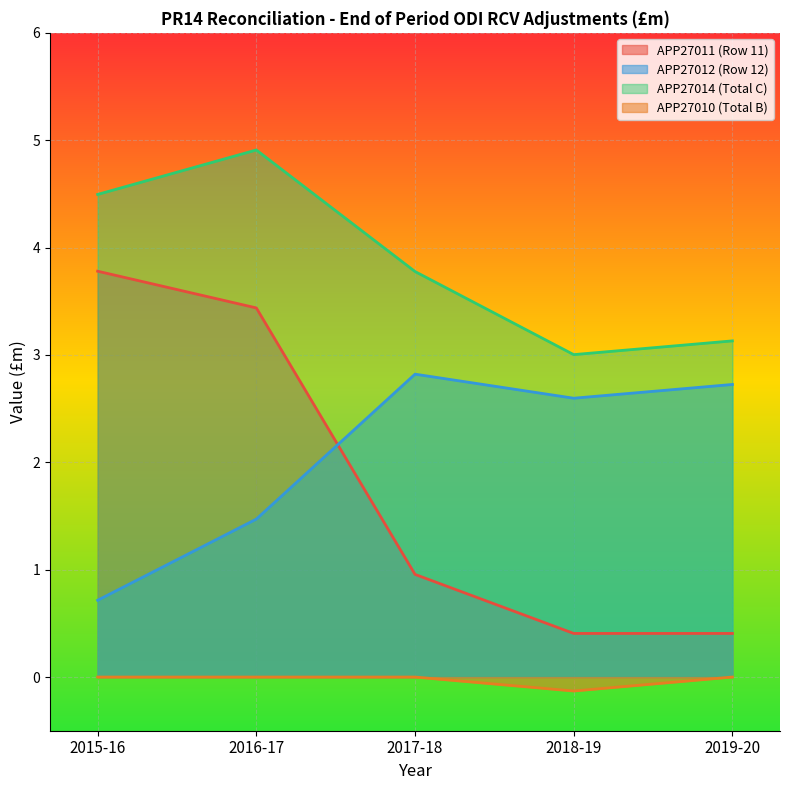

Which label corresponds to the largest value in the chart?

2016-17